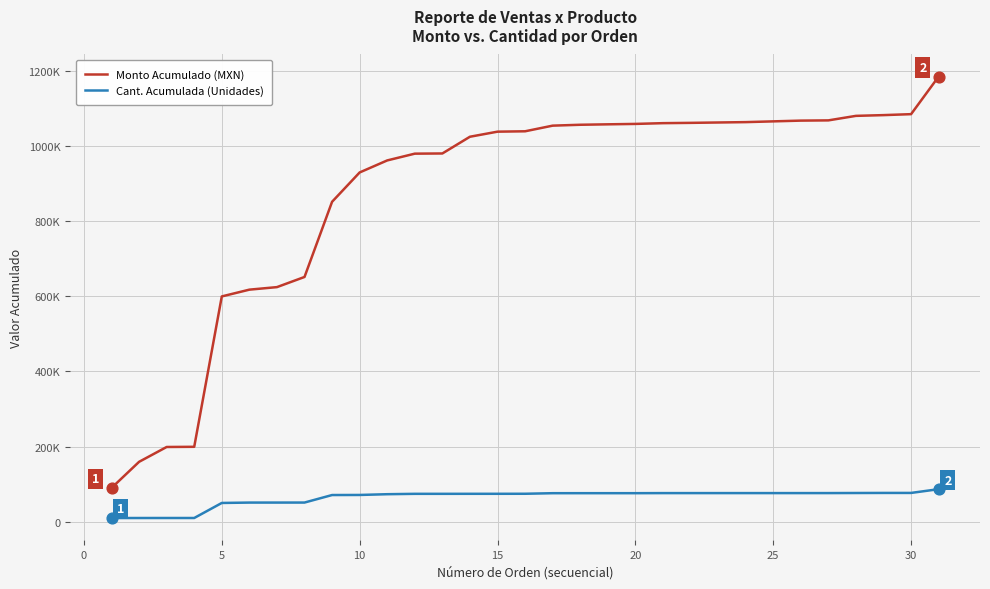

Does the chart have visible grid lines?

Yes